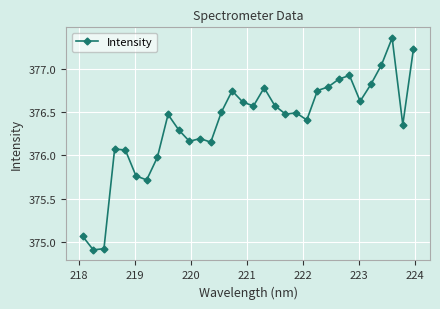

What is the sum of all values?

12043.7